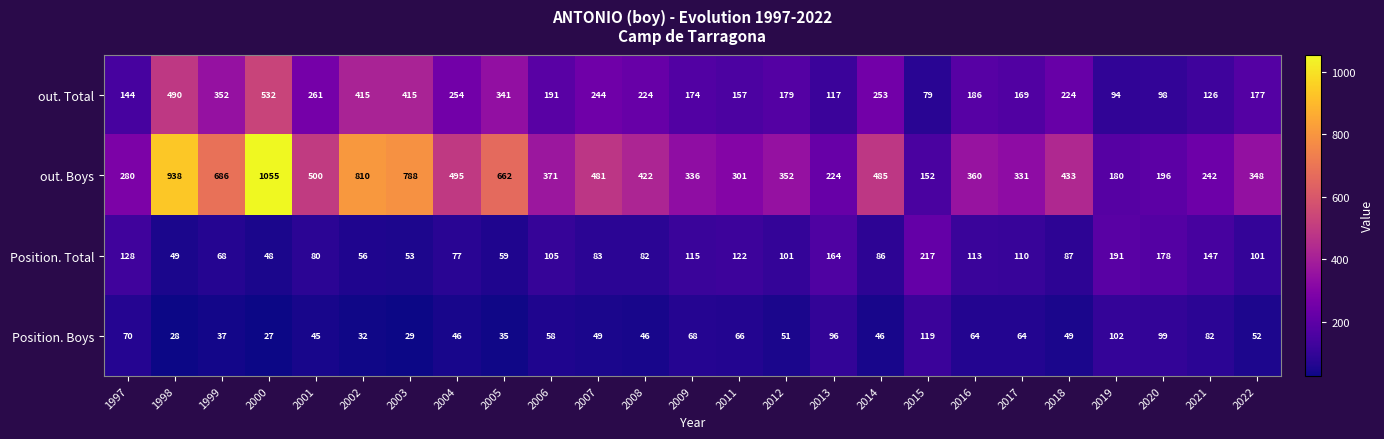

How many data points does each series have?

25